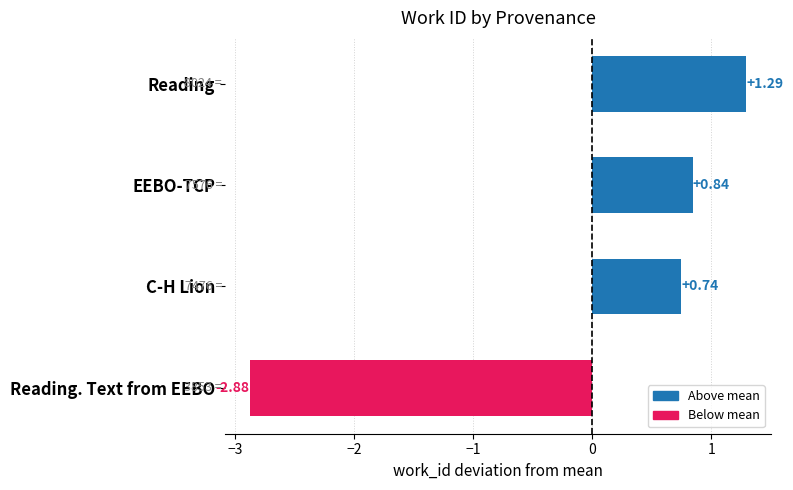

List the labels in order of value, largest first.

Reading, EEBO-TCP, C-H Lion, Reading. Text from EEBO